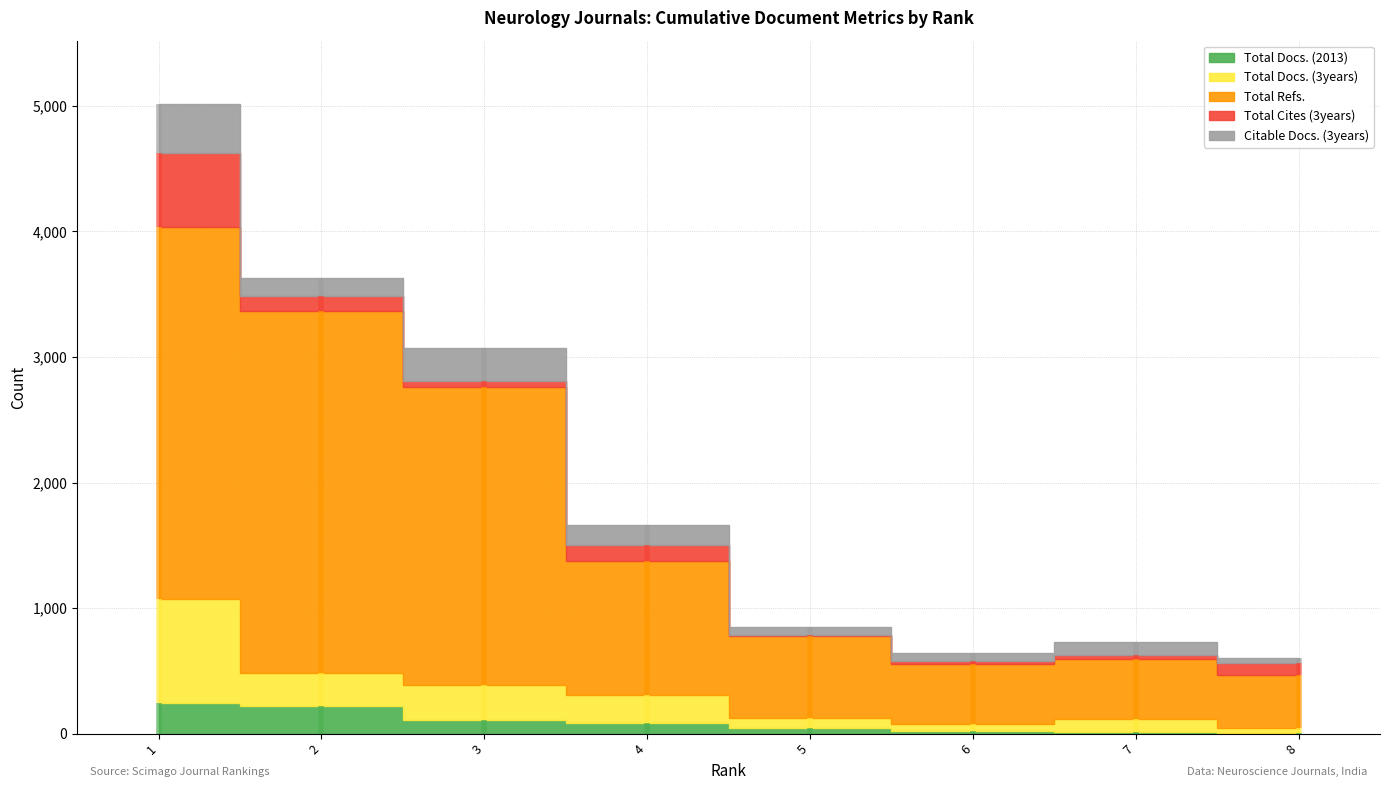

List the labels in order of Total Docs. (2013) value, largest first.

1, 2, 3, 4, 5, 6, 7, 8